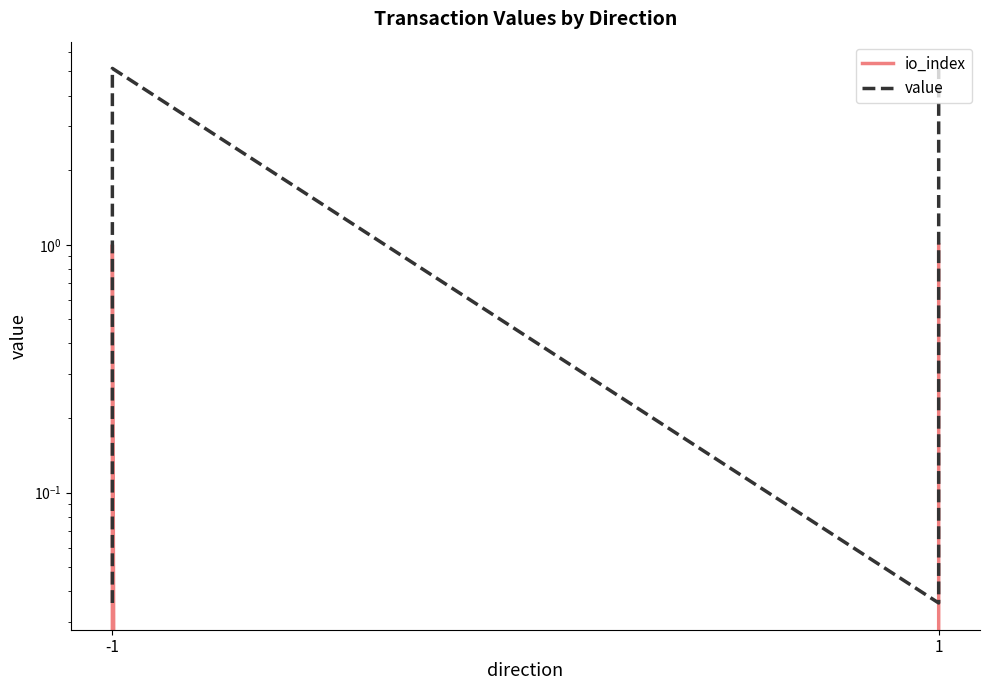

What is the sum of all io_index values?

2.0